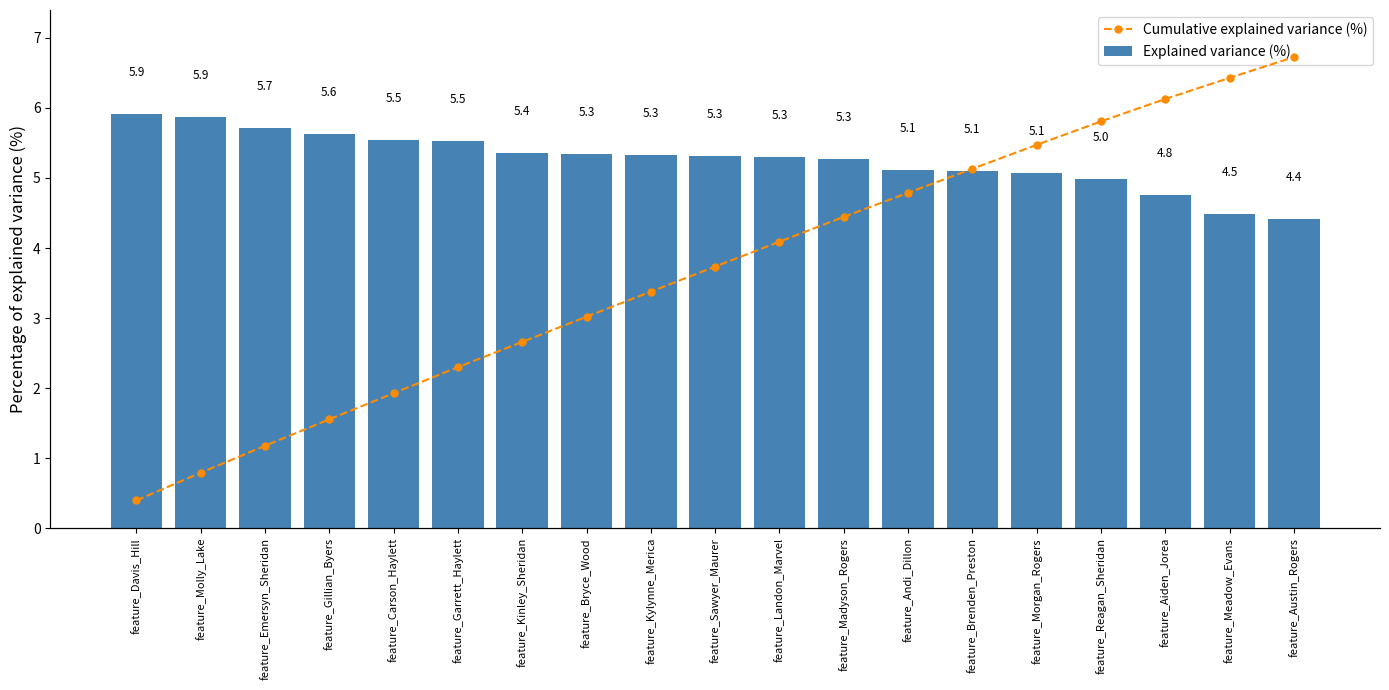

Which category has the highest value in the Cumulative explained variance (%) series?

feature_Austin_Rogers